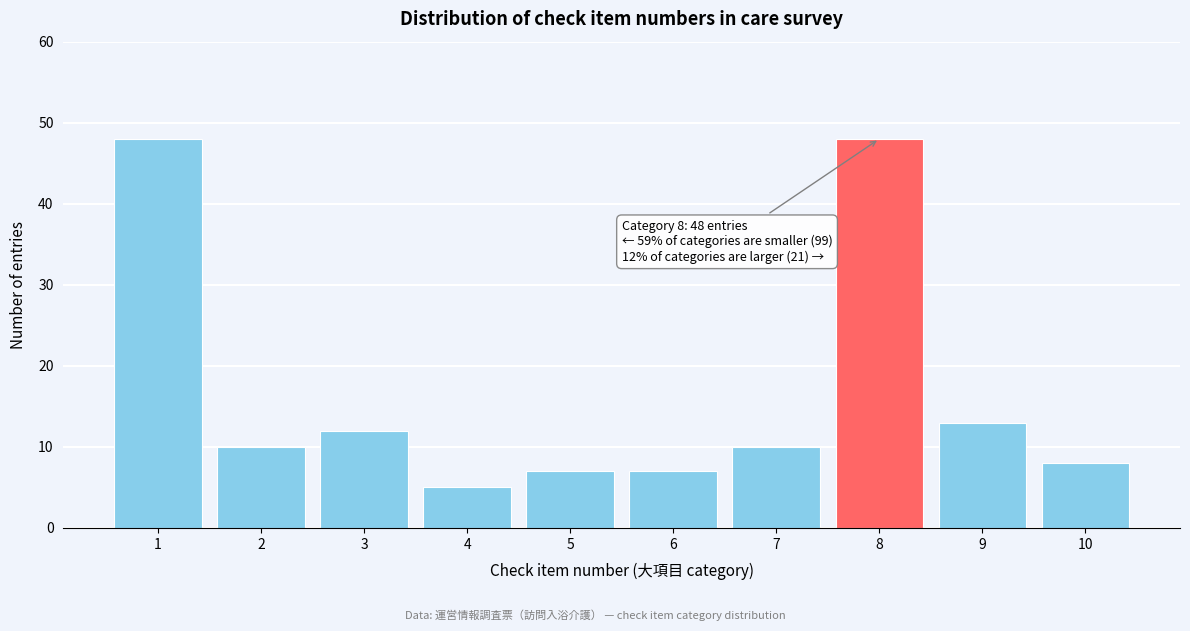

Reading right to left, list all the values displayed in this chart.

8	13	48	10	7	7	5	12	10	48